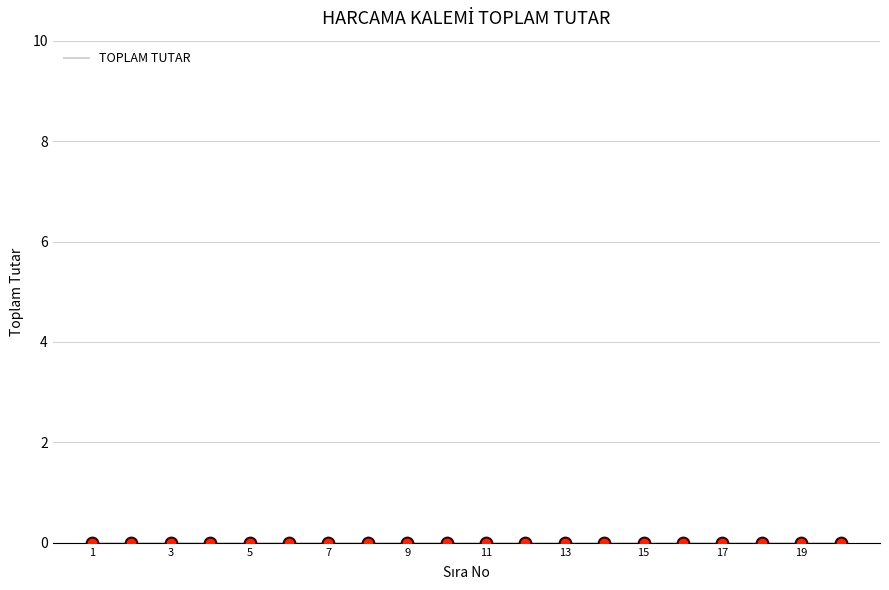

Which has a higher value, 2 or 17?

17